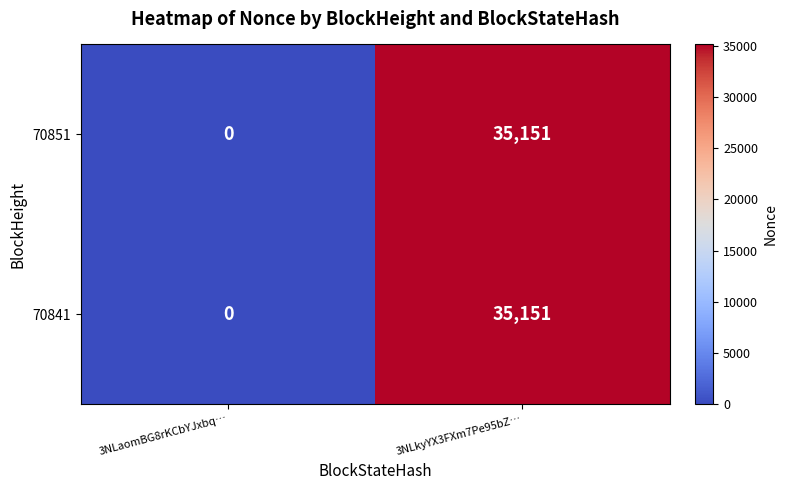

At which category does the chart reach its peak across all series?

3NLkyYX3FXm7Pe95bZ…